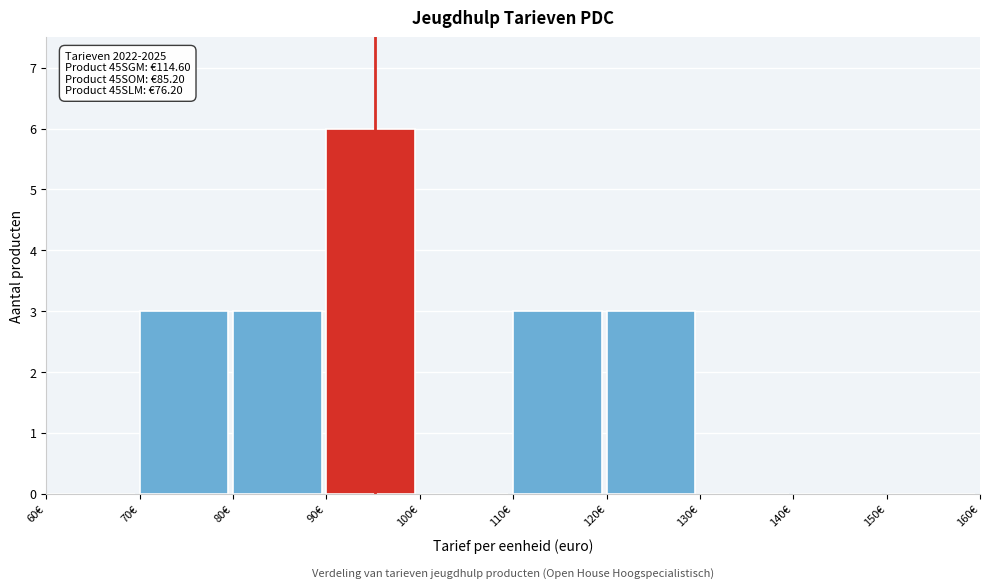

Which range on the x-axis has the tallest bar?

90 to 100